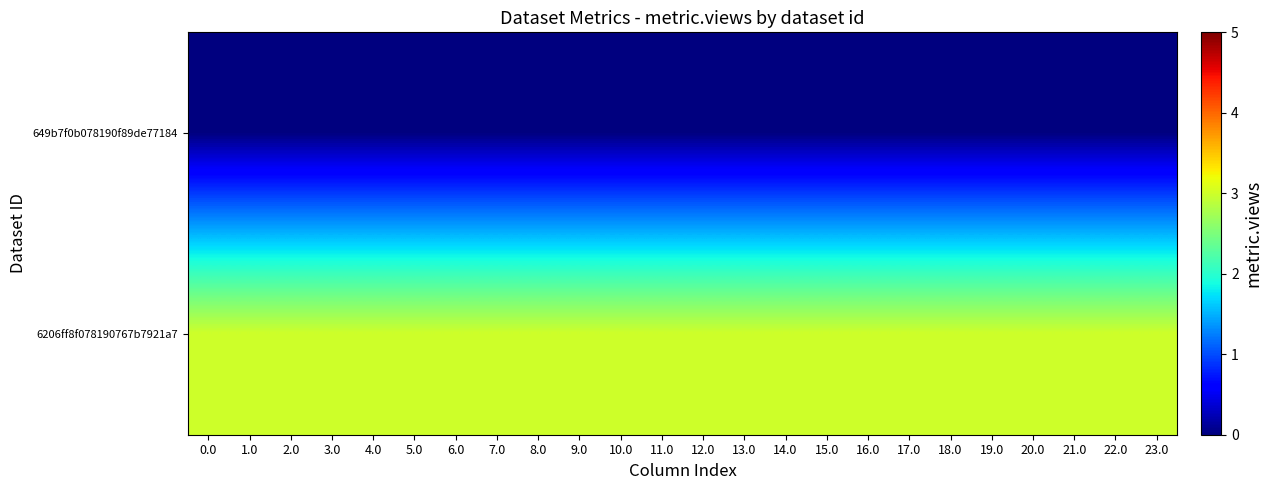

List the series in order of their overall mean, lowest first.

row_0, row_1